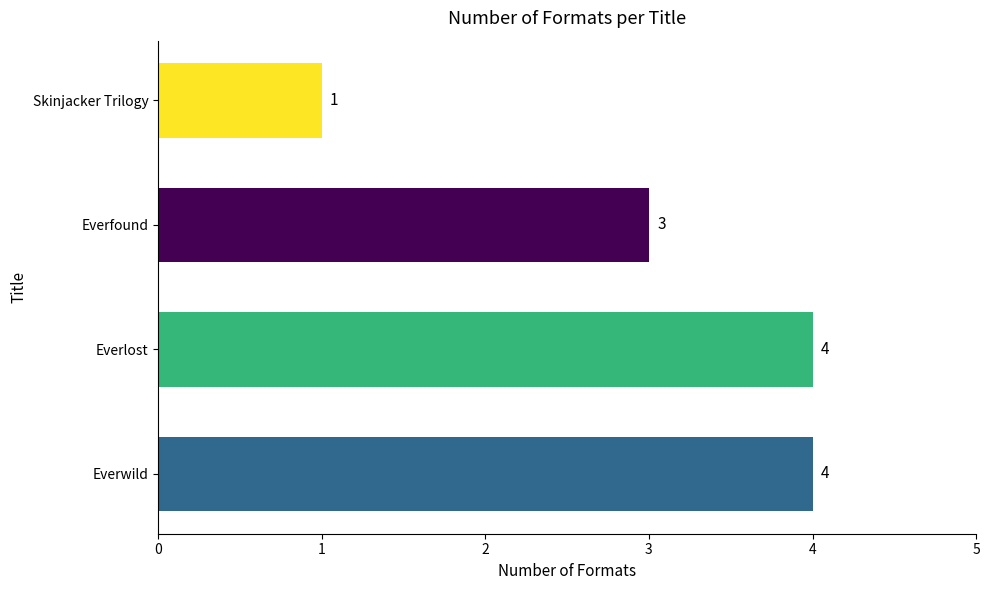

The chart shows a value of 4 at Everfound. True or false?

False